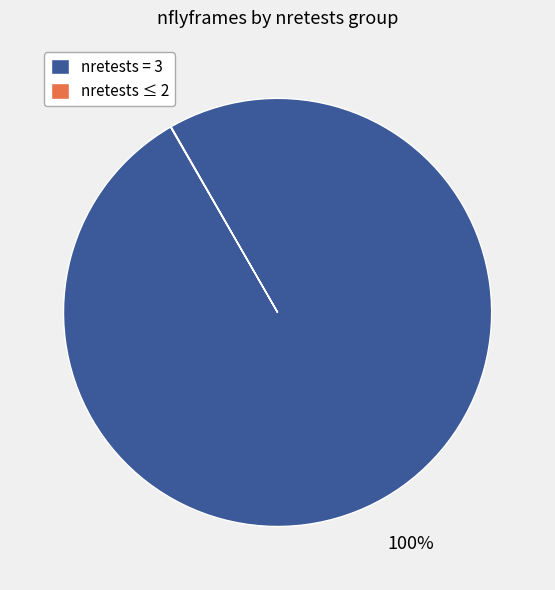

To the nearest percent, what is the average slice percentage?

50%